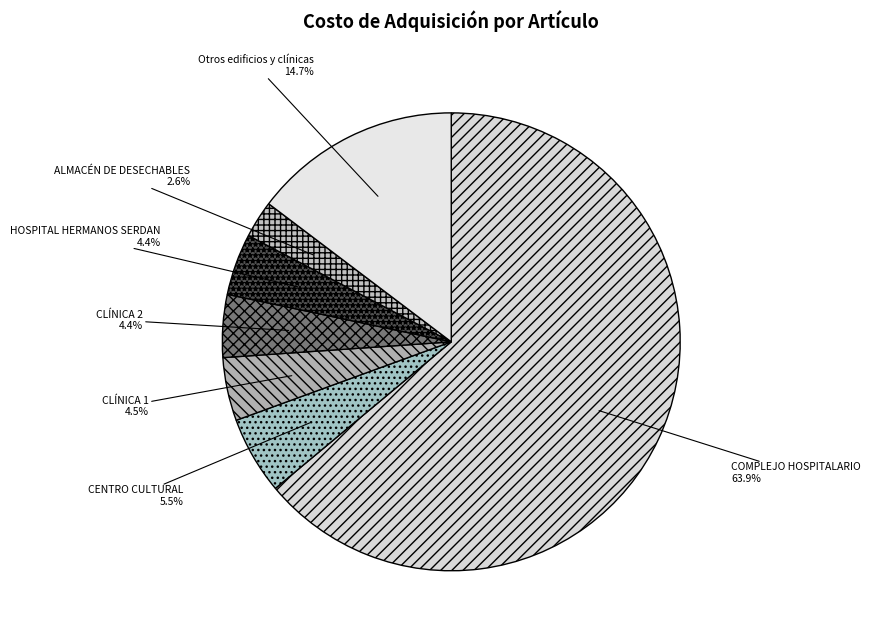

Approximately how many times larger is the value at HOSPITAL HERMANOS SERDAN compared to CLÍNICA 1?

1.0